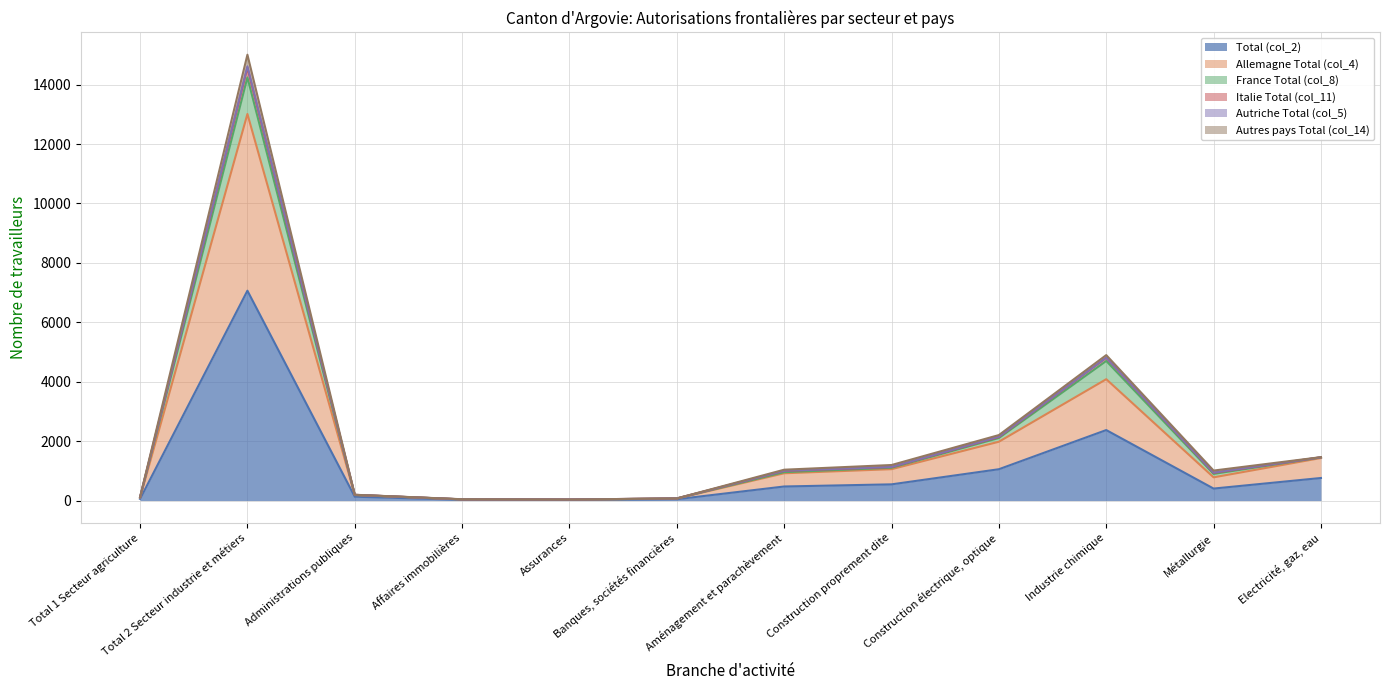

What is the label of the 1st point from the right?

Electricité, gaz, eau